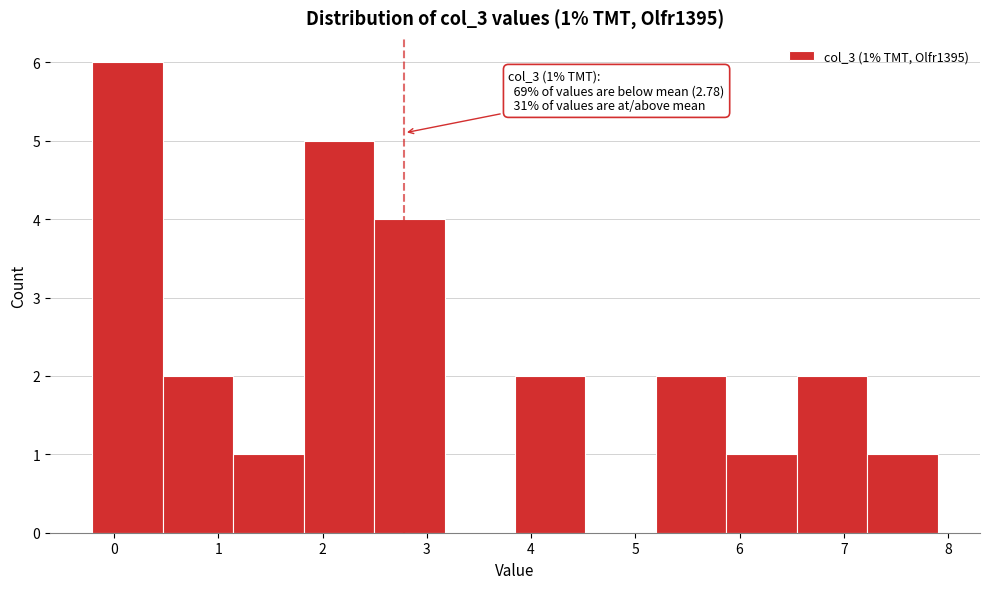

Which range on the x-axis has the tallest bar?

-0.2 to 0.5